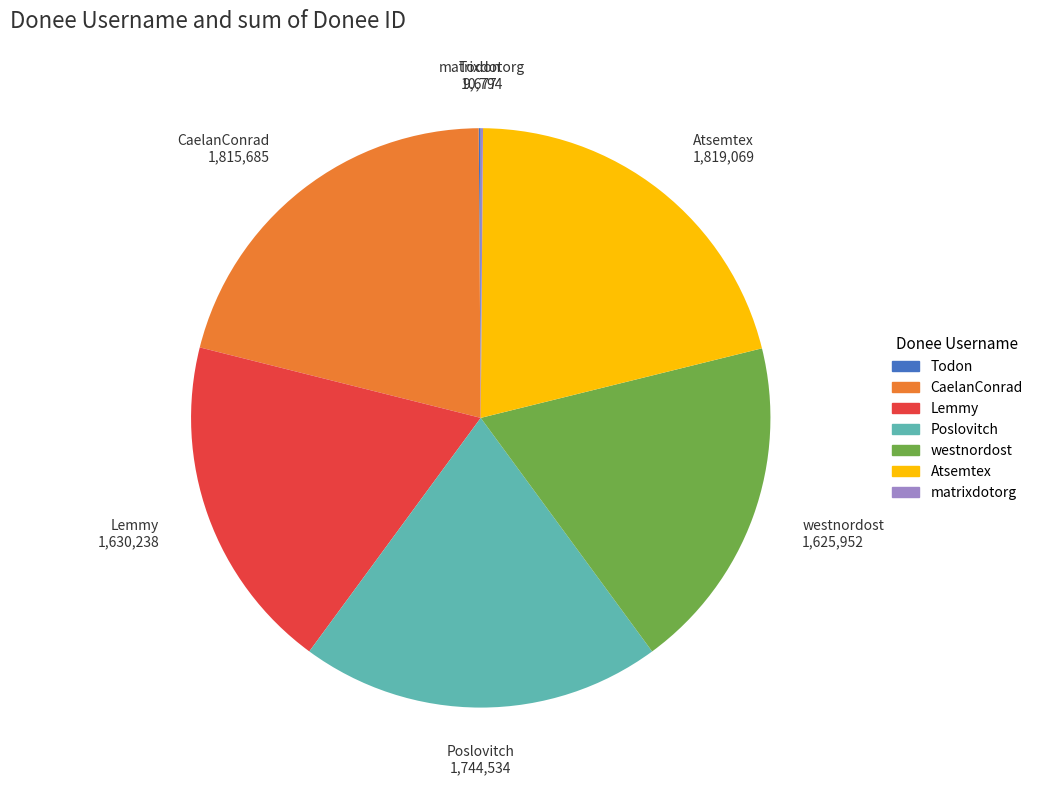

Is it true that CaelanConrad is 28% of the pie?

False